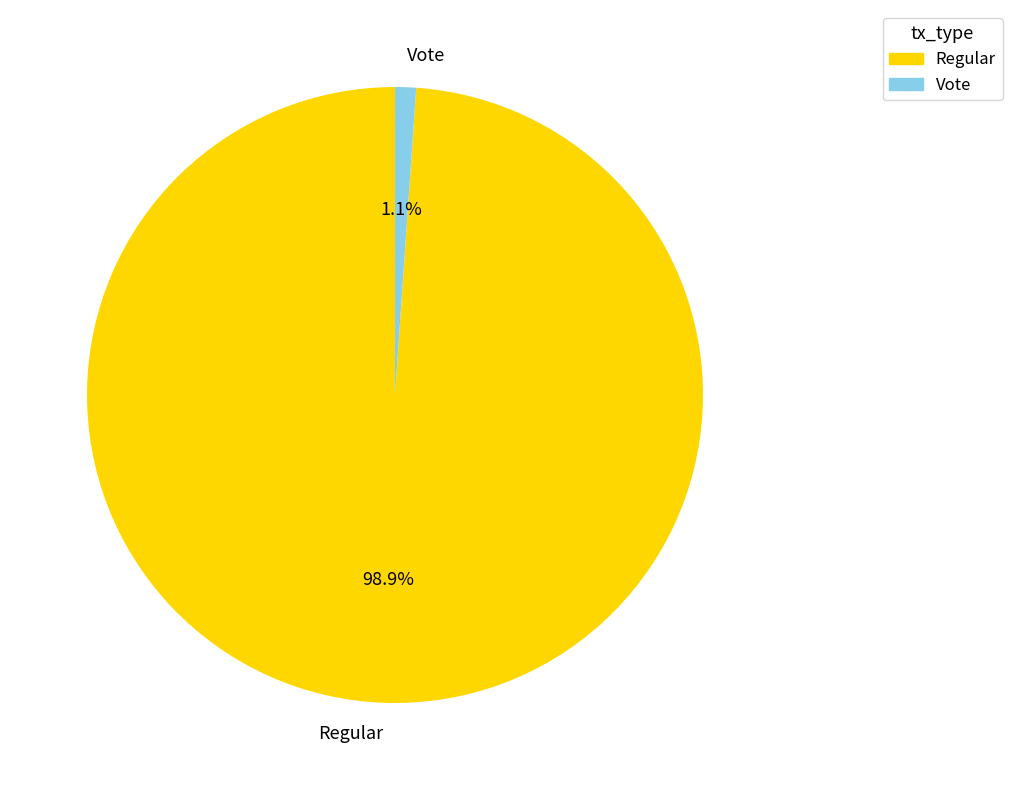

The Vote slice represents 11% of the pie. True or false?

False